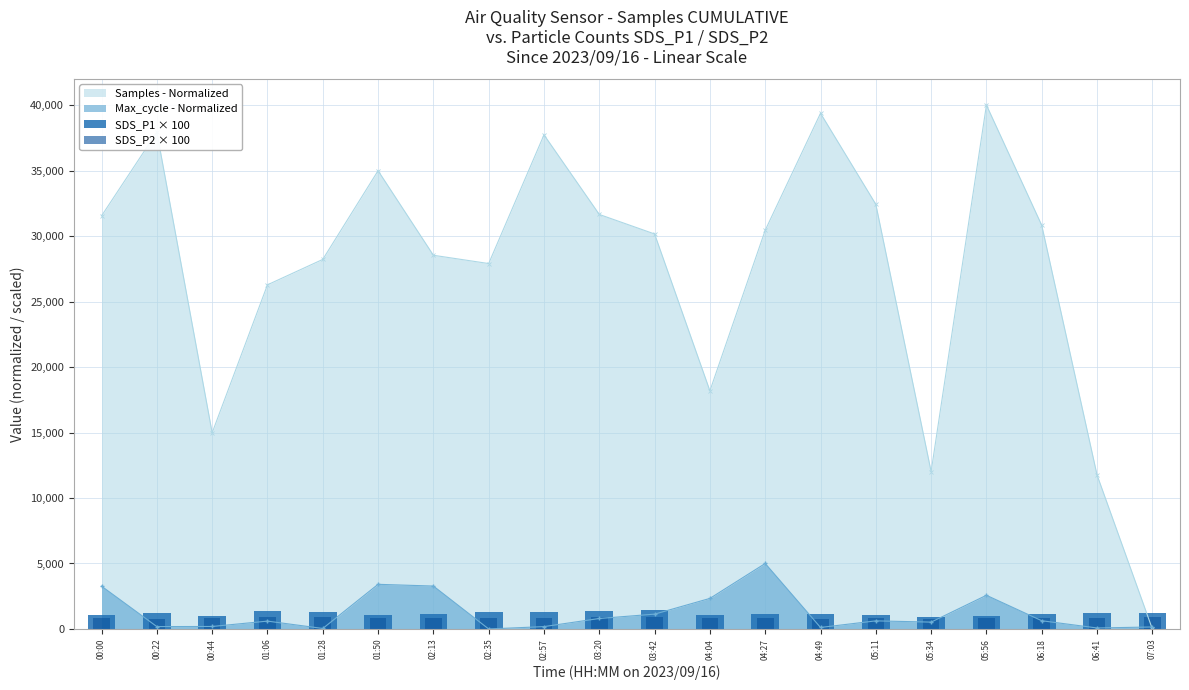

How many groups of bars are there?

20